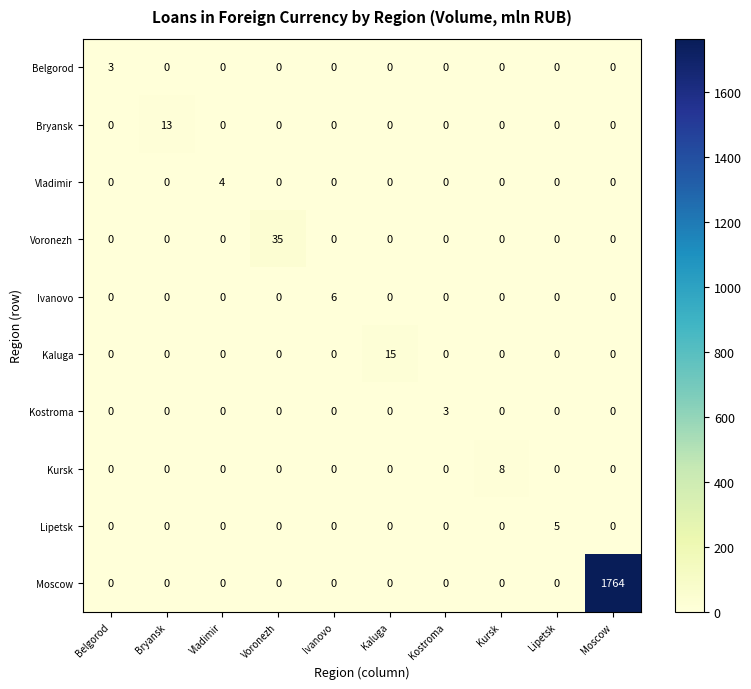

Which series has the largest total across all categories?

Moscow